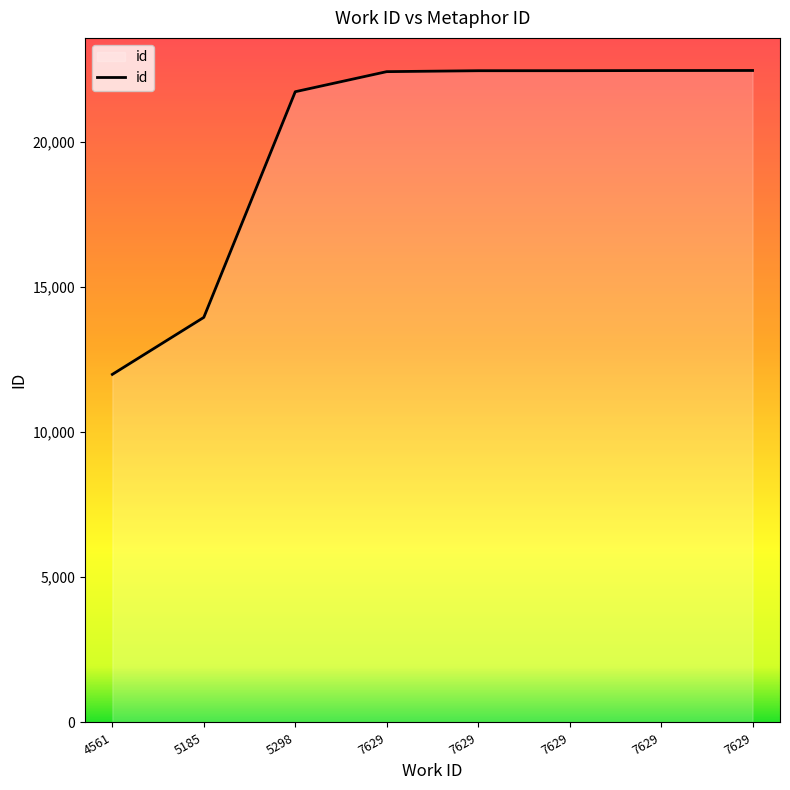

How many series are shown in this chart?

1